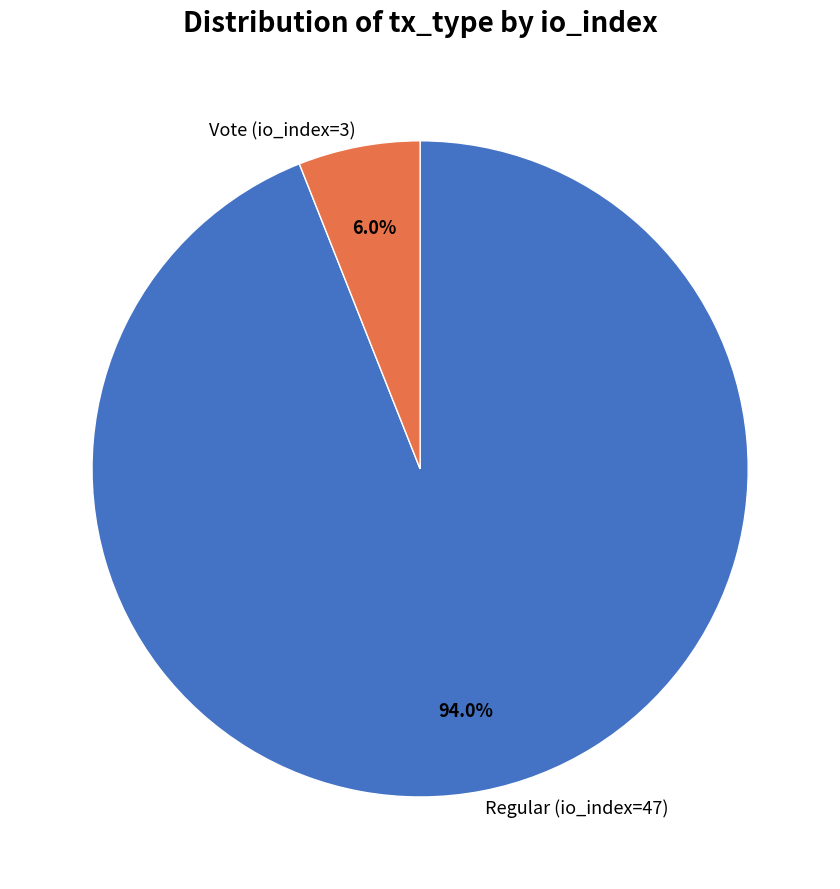

Is it true that Vote (io_index=3) is 6% of the pie?

True